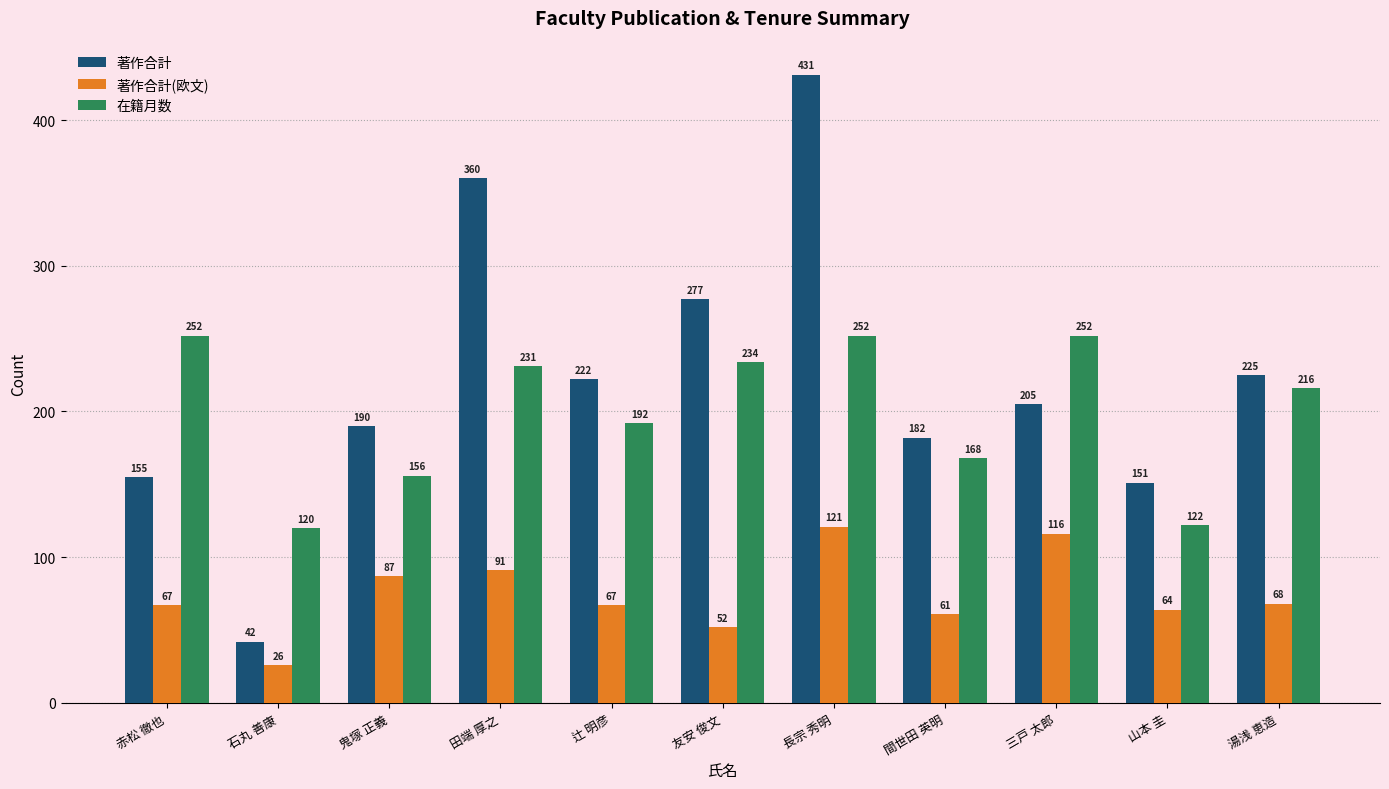

What is the spread (max minus min) of values at 田端 厚之?

269